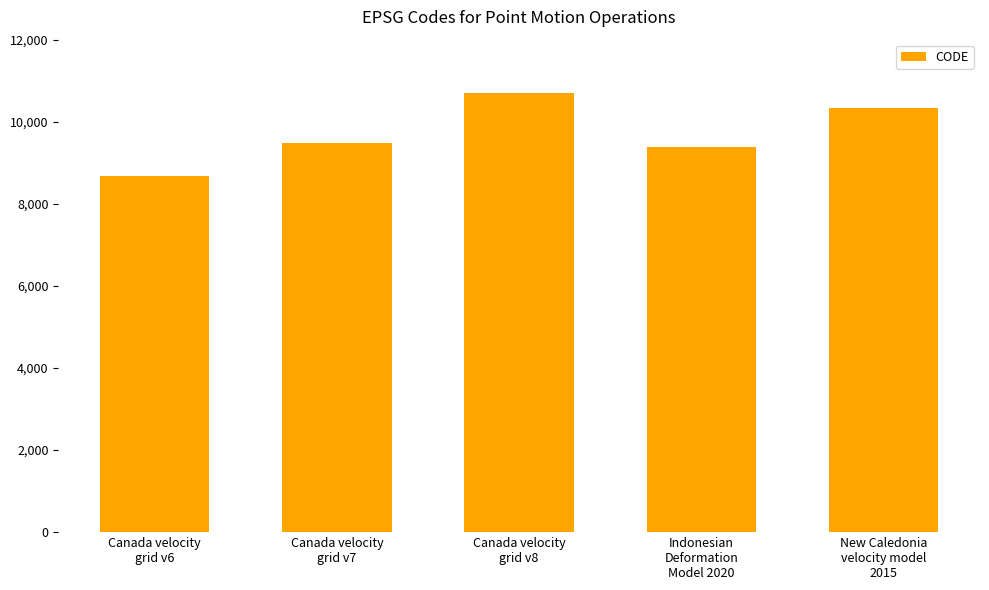

What is the label of the 4th bar from the left?

Indonesian
Deformation
Model 2020